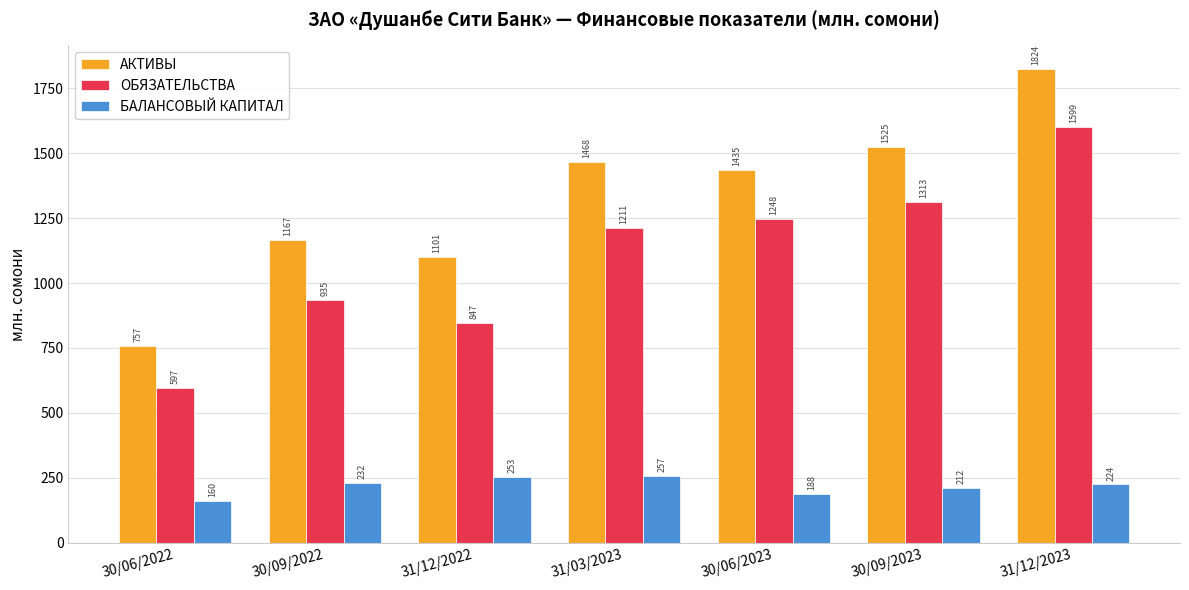

At 30/09/2023, list the series in order from largest to smallest.

АКТИВЫ, ОБЯЗАТЕЛЬСТВА, БАЛАНСОВЫЙ КАПИТАЛ